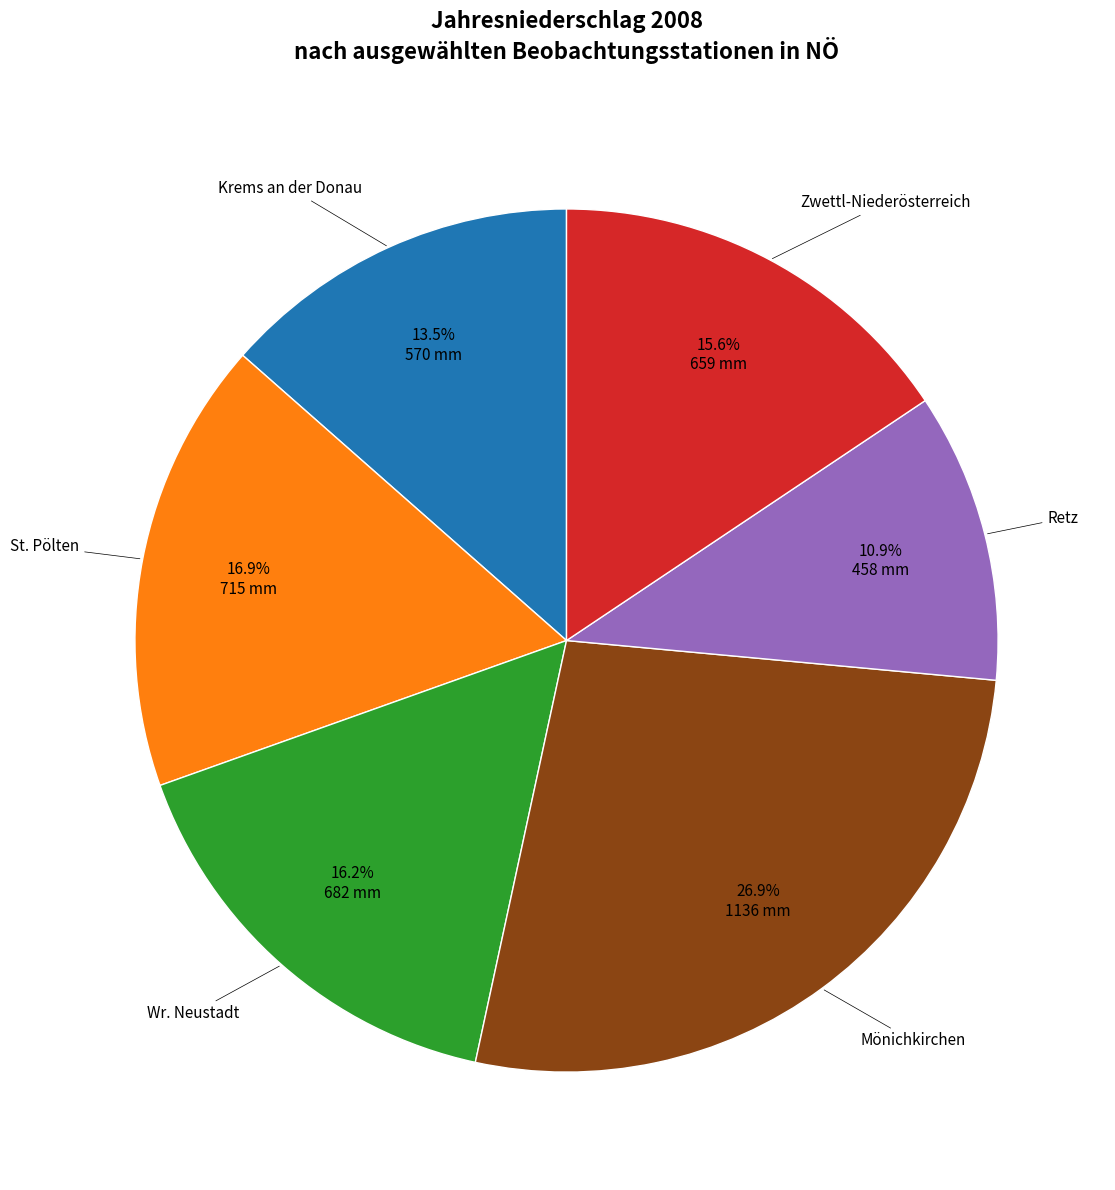

Count the number of slices in the pie.

6